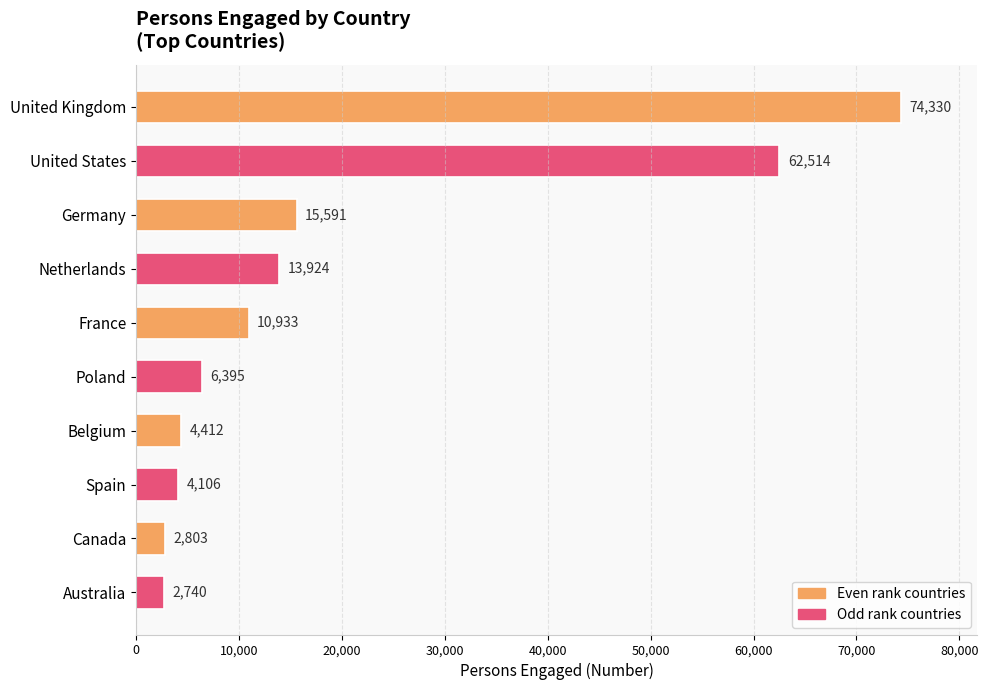

Where is the data nearest to the value 38535?

Germany